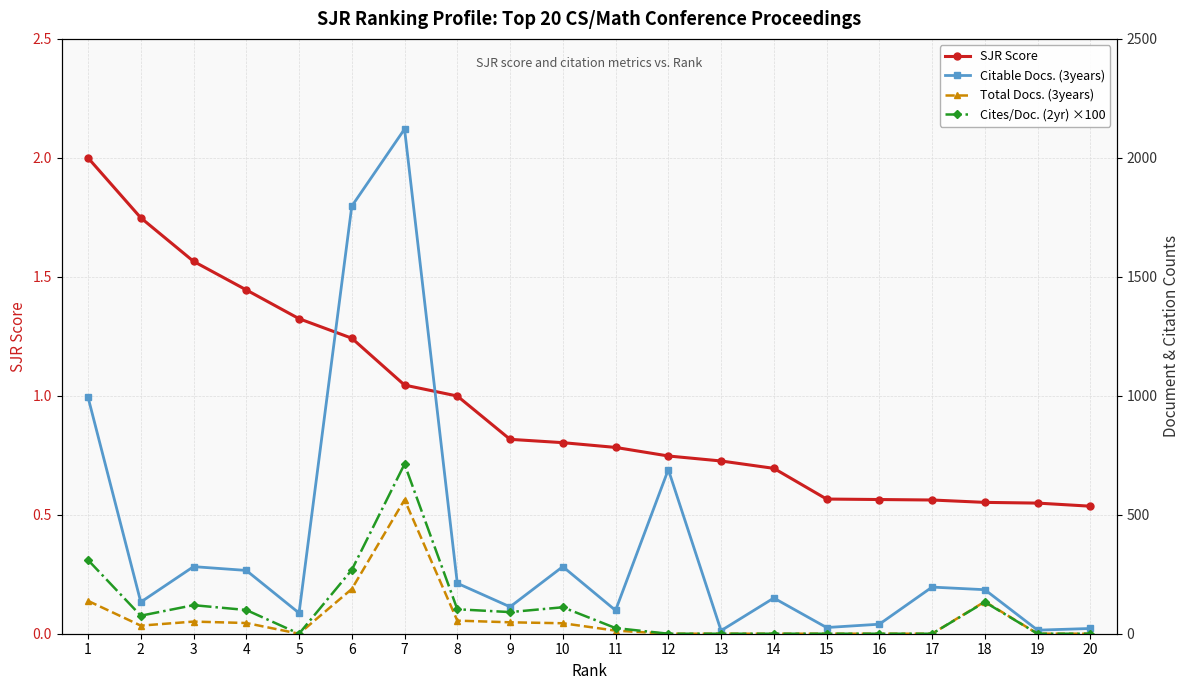

What is the lowest value of the Citable Docs. (3years) series?

13.0